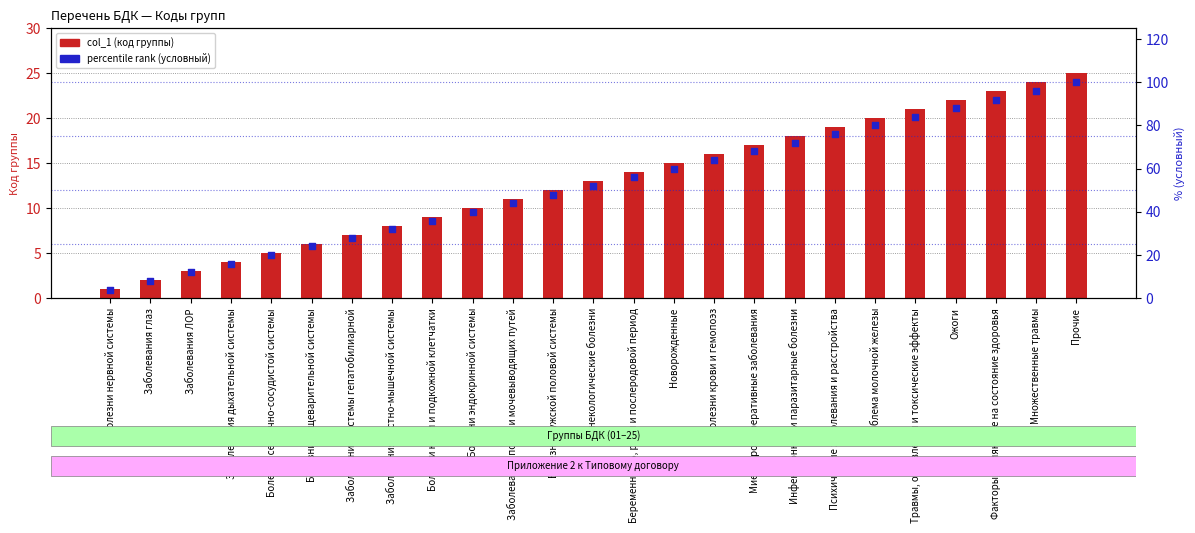

Which series has the largest total across all categories?

percentile rank (simulated)